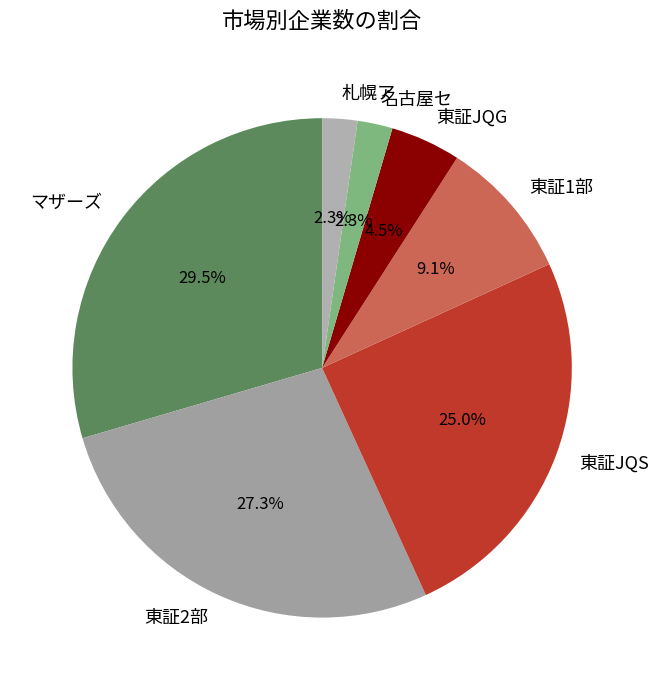

Do マザーズ and 東証2部 together represent more than half of the pie?

Yes